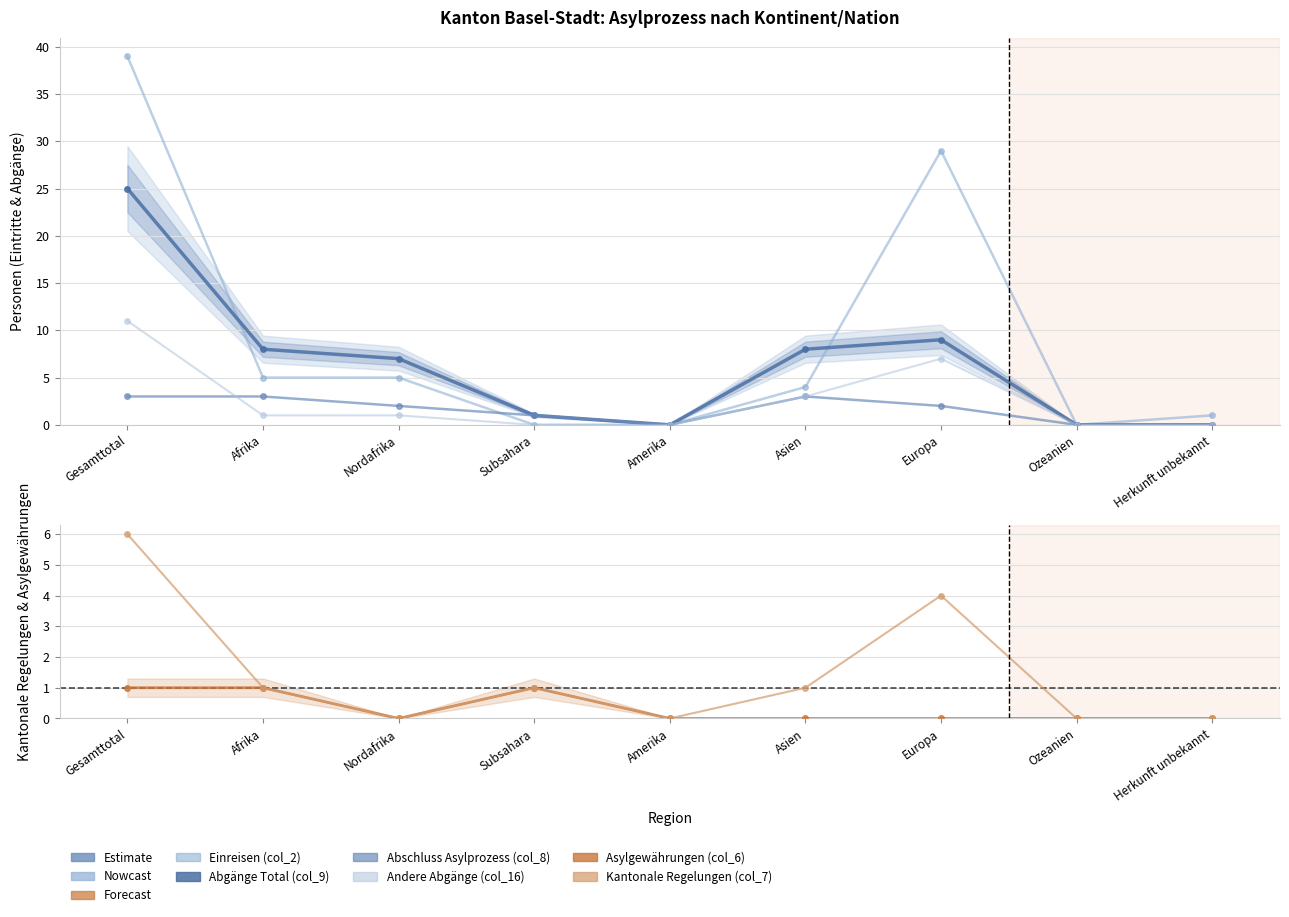

Reading left to right, transcribe all the data shown in this chart.

Einreisen (col_2): Gesamttotal=39	Afrika=5	Nordafrika=5	Subsahara=0	Amerika=0	Asien=4	Europa=29	Ozeanien=0	Herkunft unbekannt=1
Abgänge Total (col_9): Gesamttotal=25	Afrika=8	Nordafrika=7	Subsahara=1	Amerika=0	Asien=8	Europa=9	Ozeanien=0	Herkunft unbekannt=0
Abschluss Asylprozess (col_8): Gesamttotal=3	Afrika=3	Nordafrika=2	Subsahara=1	Amerika=0	Asien=3	Europa=2	Ozeanien=0	Herkunft unbekannt=0
Andere Abgänge (col_16): Gesamttotal=11	Afrika=1	Nordafrika=1	Subsahara=0	Amerika=0	Asien=3	Europa=7	Ozeanien=0	Herkunft unbekannt=0
Asylgewährungen (col_6): Gesamttotal=1	Afrika=1	Nordafrika=0	Subsahara=1	Amerika=0	Asien=0	Europa=0	Ozeanien=0	Herkunft unbekannt=0
Kantonale Regelungen (col_7): Gesamttotal=6	Afrika=1	Nordafrika=0	Subsahara=1	Amerika=0	Asien=1	Europa=4	Ozeanien=0	Herkunft unbekannt=0